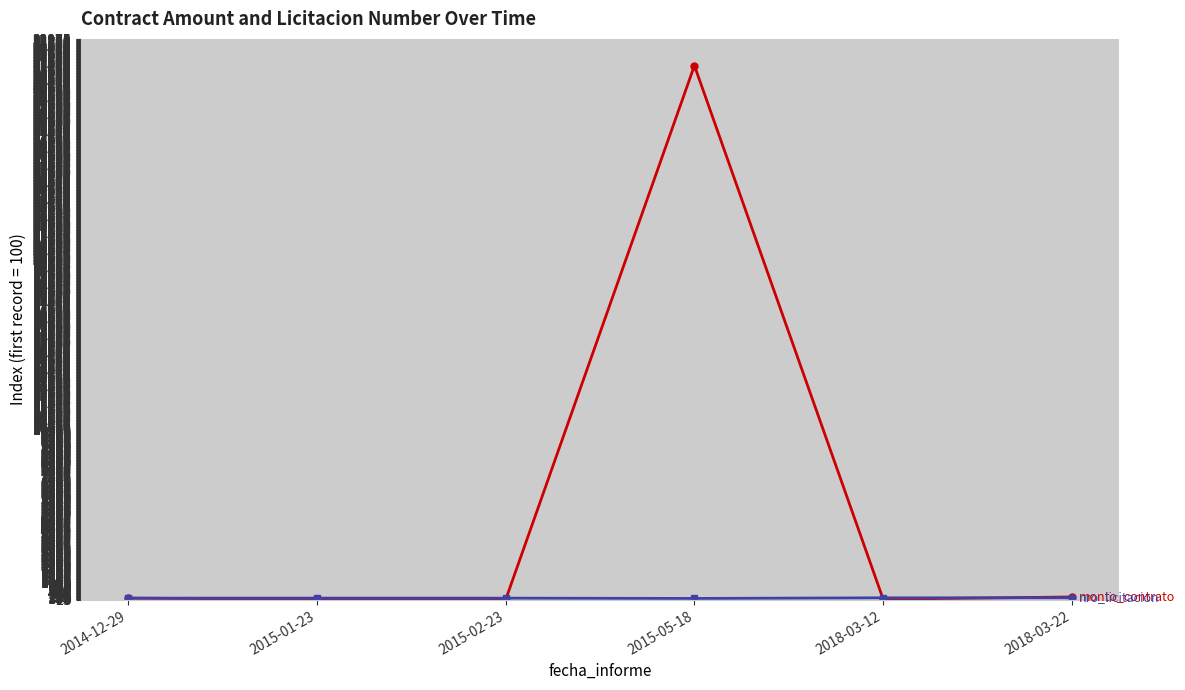

What is the label of the 5th point from the right?

2015-01-23